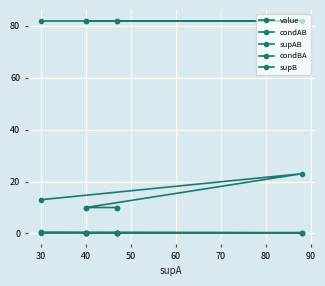

True or false: supAB and condBA cross at least once.

False